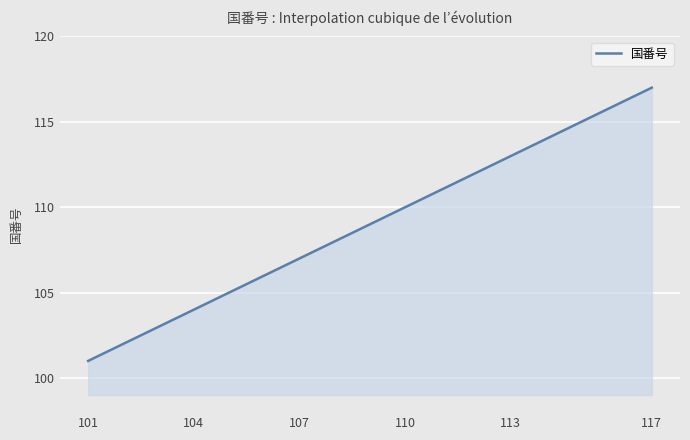

What is the difference between the maximum and minimum values?

16.0